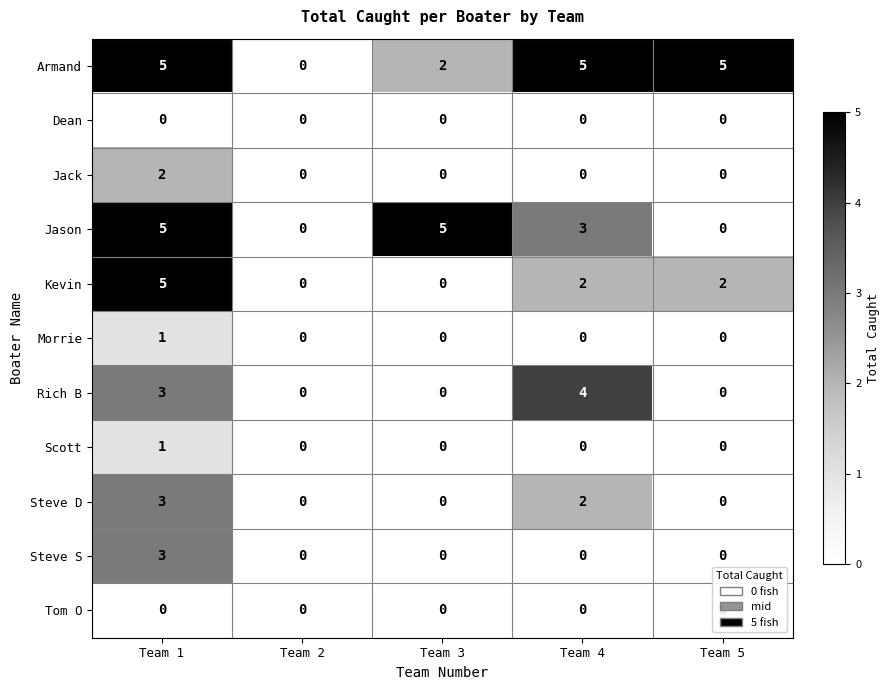

What is the sum of the Jason values at Team 1 and Team 2?

5